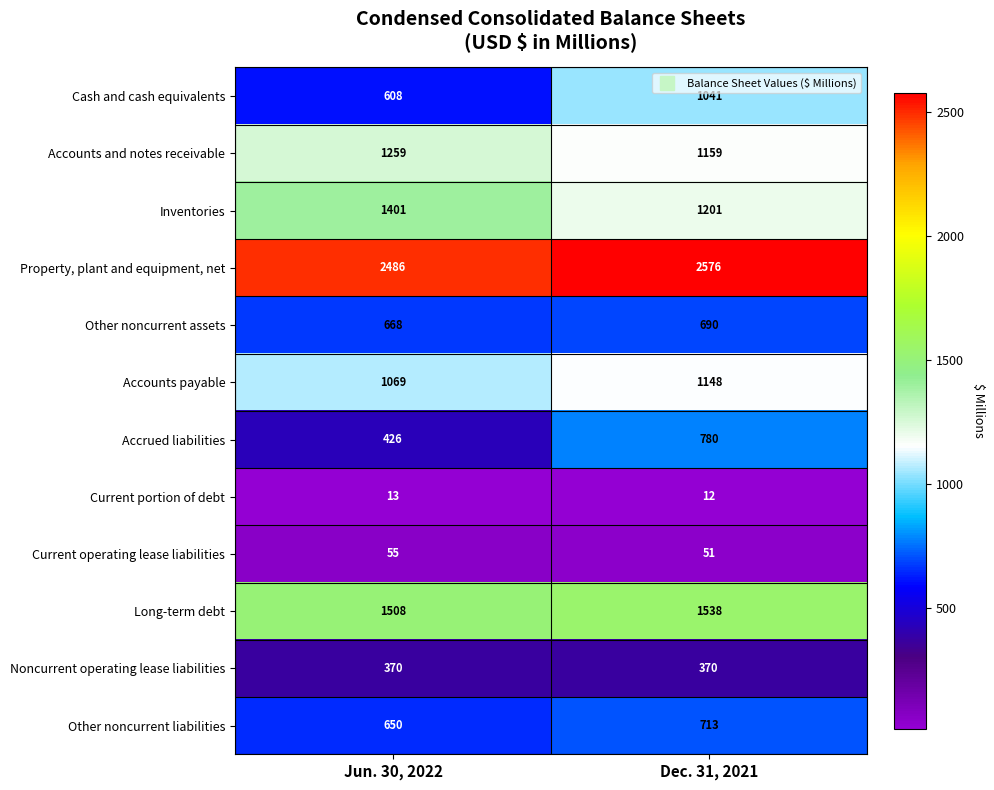

Which category has the highest value in the Property, plant and equipment, net series?

Dec. 31, 2021